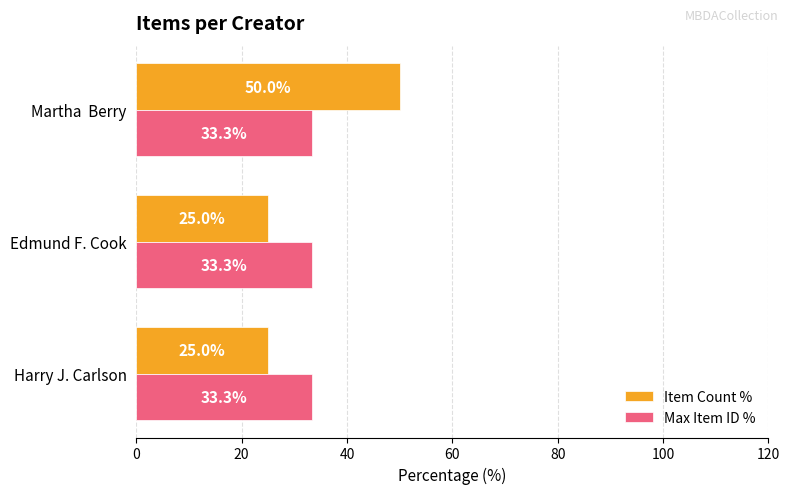

At how many categories does at least one series exceed 28?

3